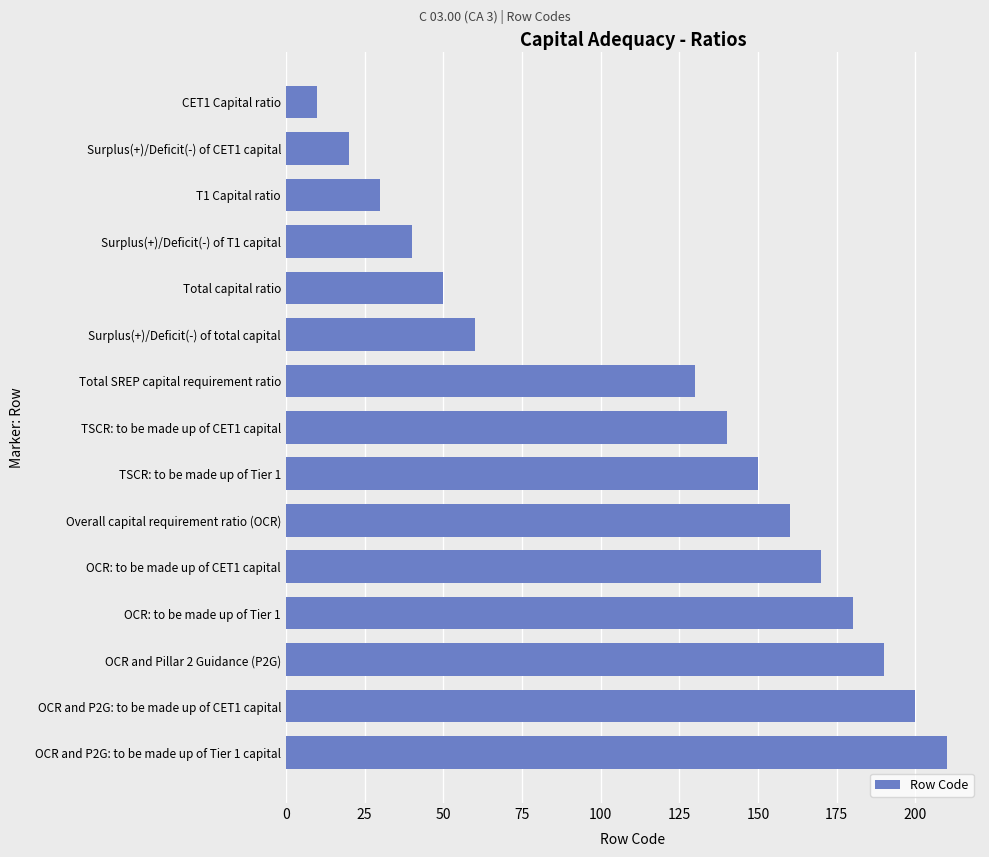

Is it true that the value at CET1 Capital ratio is 10?

True